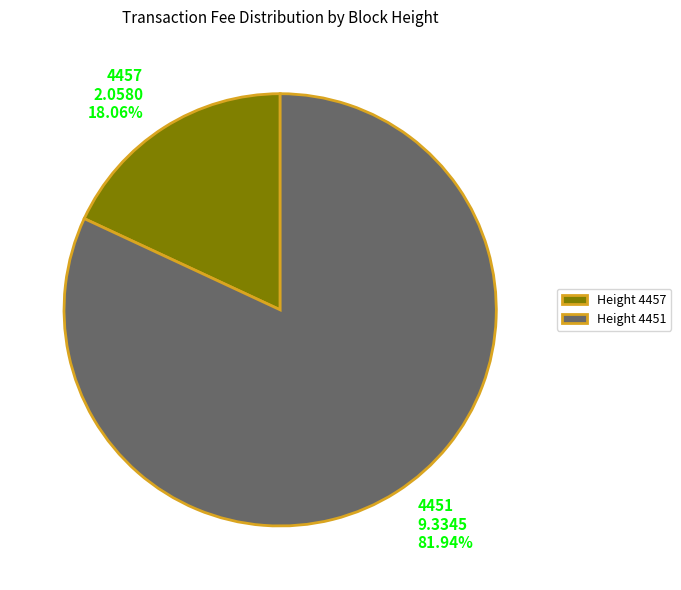

Which slice represents more than half of the pie?

4451